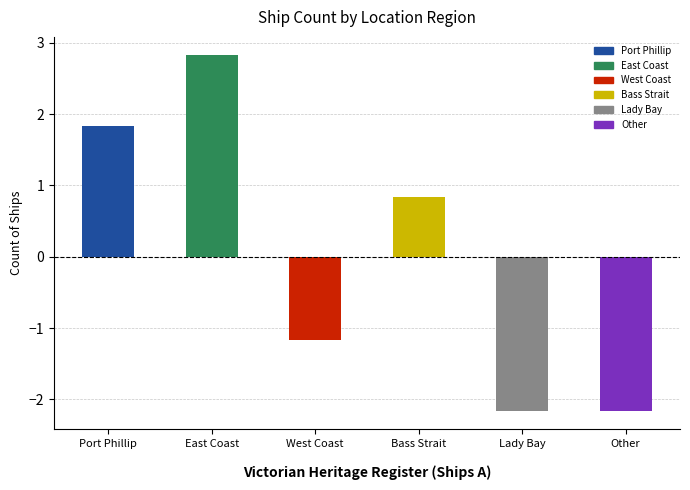

What is the minimum value shown in the chart?

-2.2